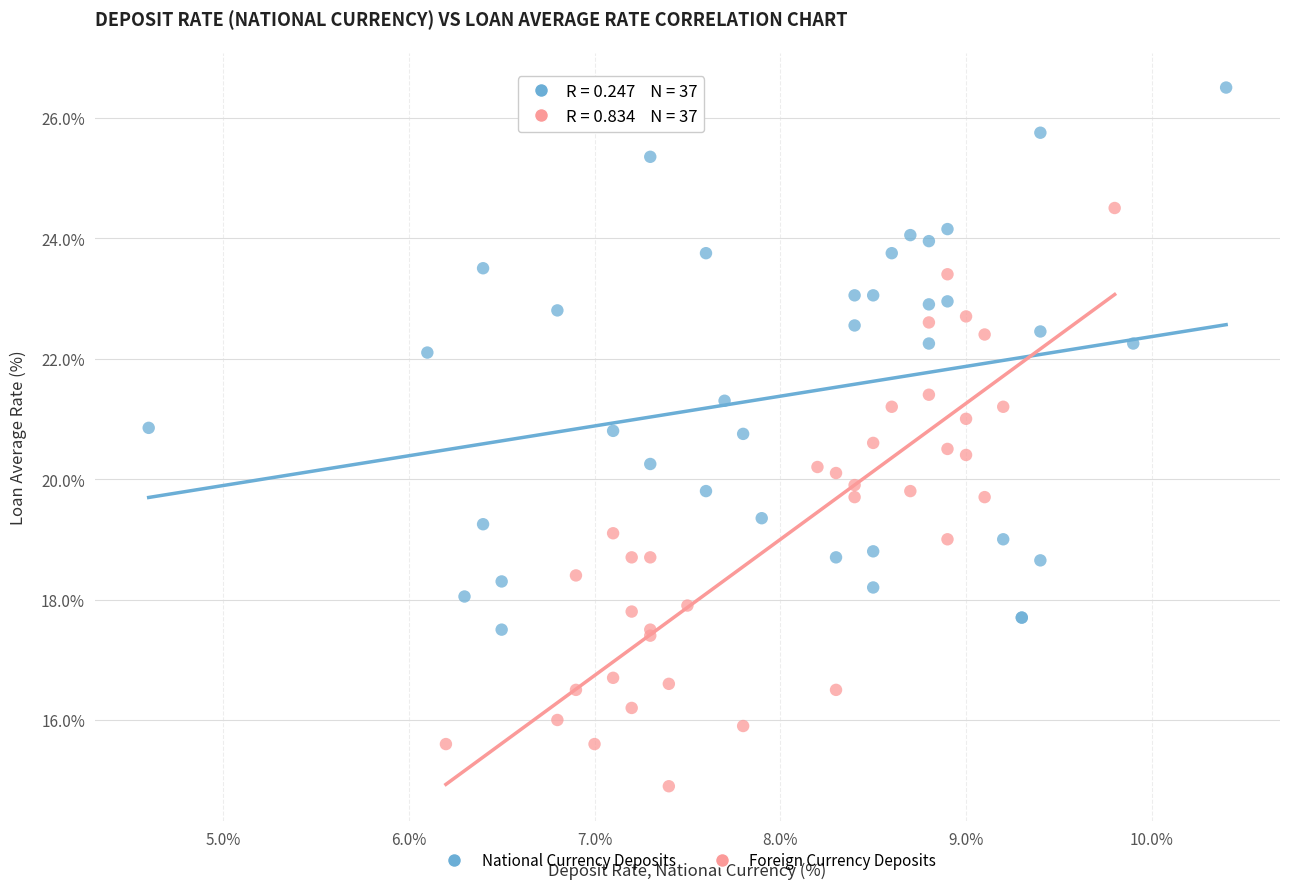

Which series reaches the maximum Y coordinate?

National Currency Deposits